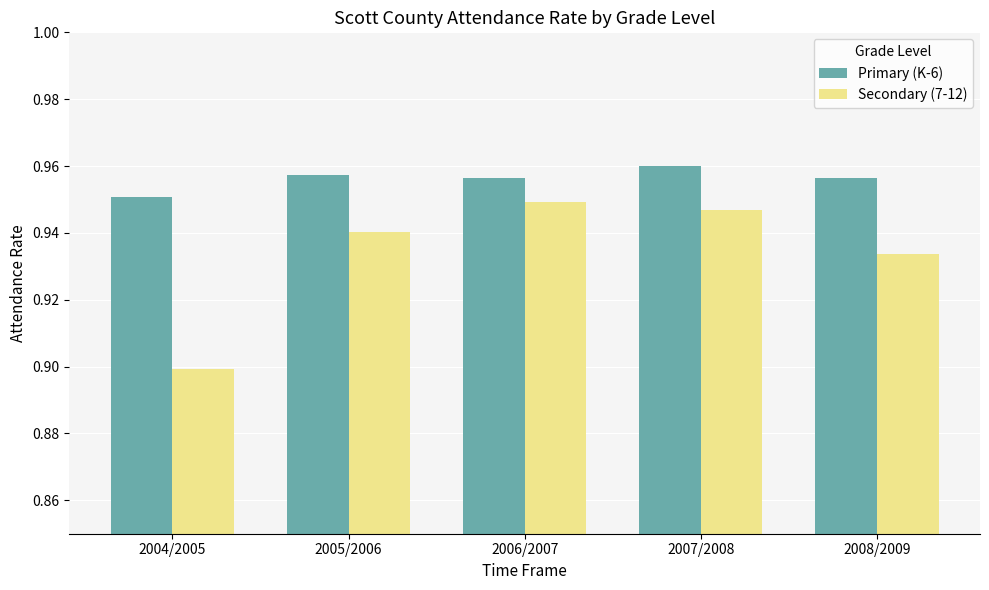

List the series in order of their peak value, lowest first.

Secondary (7-12), Primary (K-6)